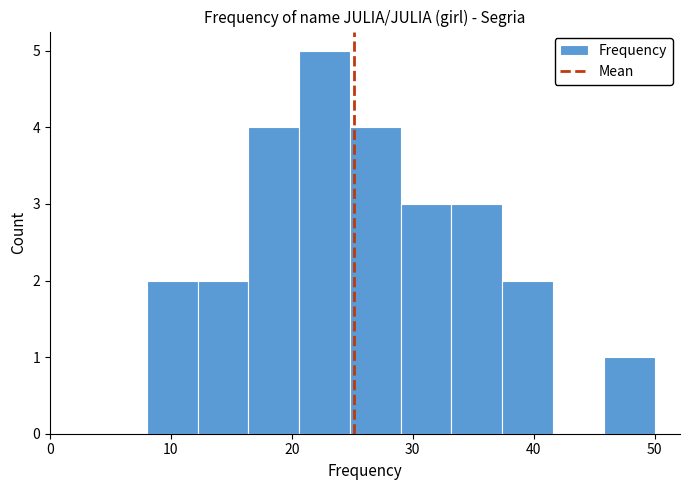

Reading left to right, transcribe this chart: for each bar, give the range it covers on the x-axis and its height. Neither the bar edges nor the heights are printed on the chart, so give them approximately, as read against the axes.

8.0 to 12.2: 2
12.2 to 16.4: 2
16.4 to 20.6: 4
20.6 to 24.8: 5
24.8 to 29.0: 4
29.0 to 33.2: 3
33.2 to 37.4: 3
37.4 to 41.6: 2
41.6 to 45.8: 0
45.8 to 50.0: 1